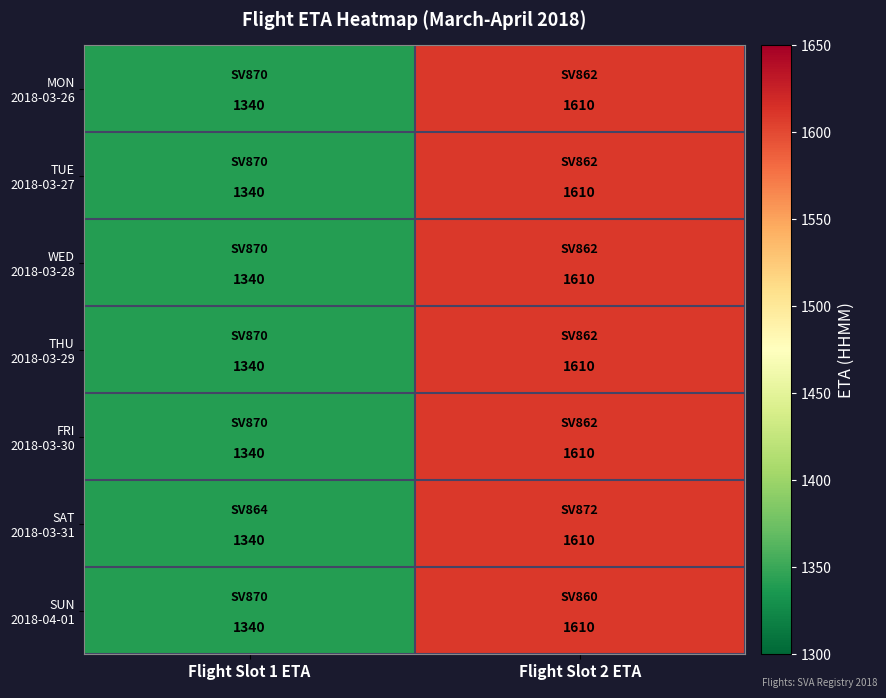

At which category is the sum across all series the highest?

Flight Slot 2 ETA